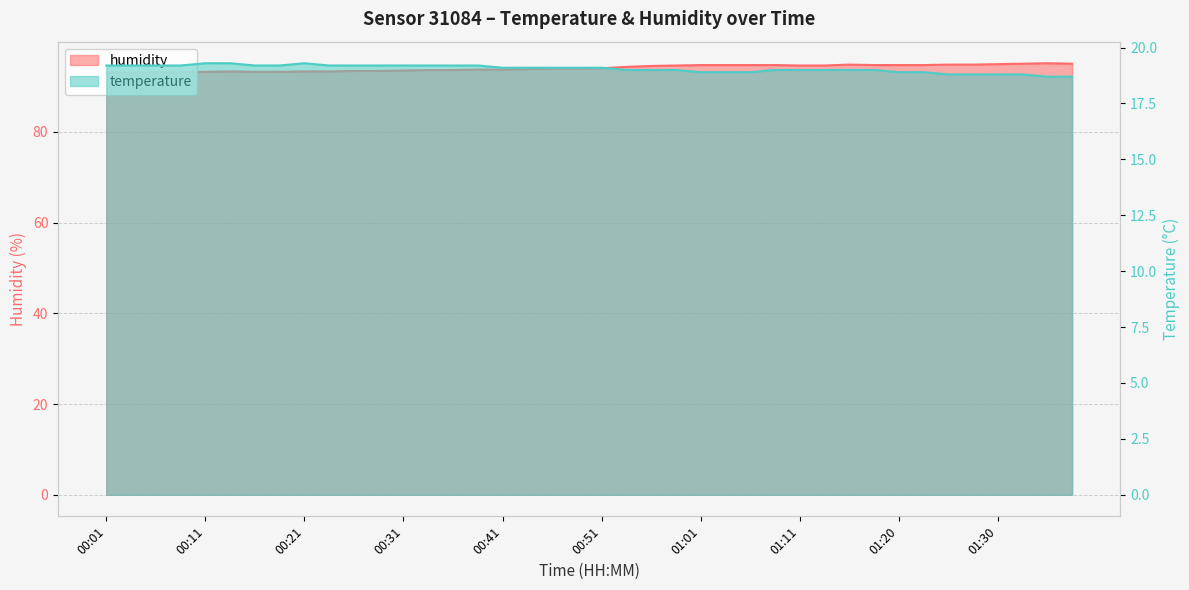

Between 00:53 and 00:16, which is larger?

00:53